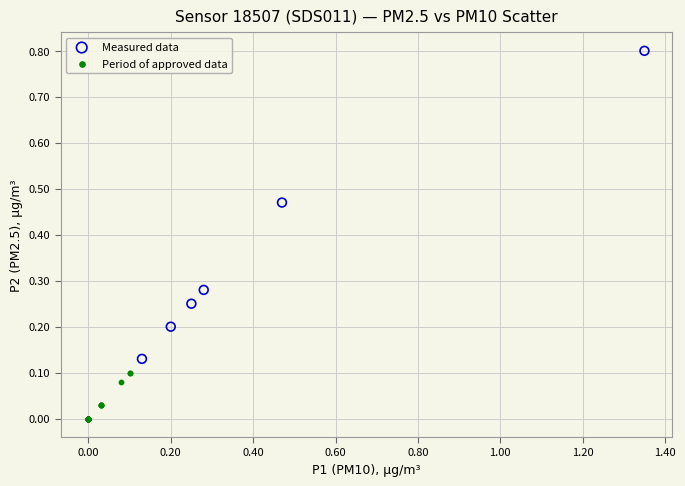

Which series reaches the minimum Y coordinate?

Period of approved data